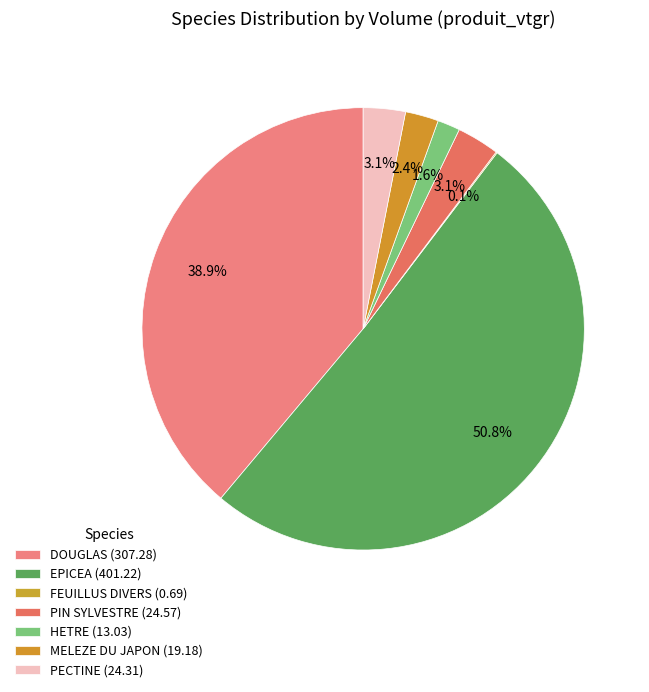

What is the total percentage of HETRE and PIN SYLVESTRE?

4.9%